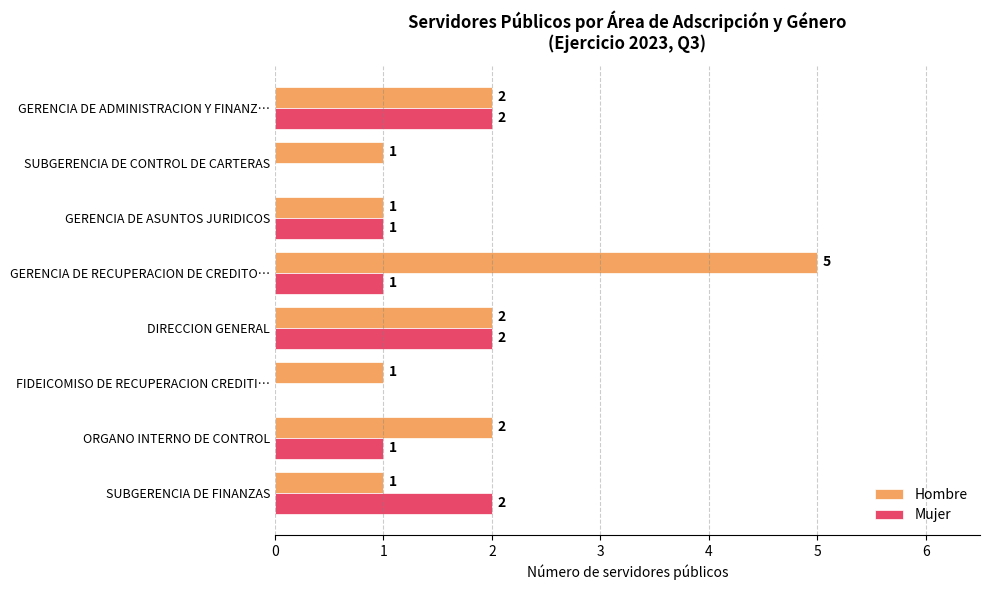

Is it true that Mujer equals 1 at DIRECCION GENERAL?

False